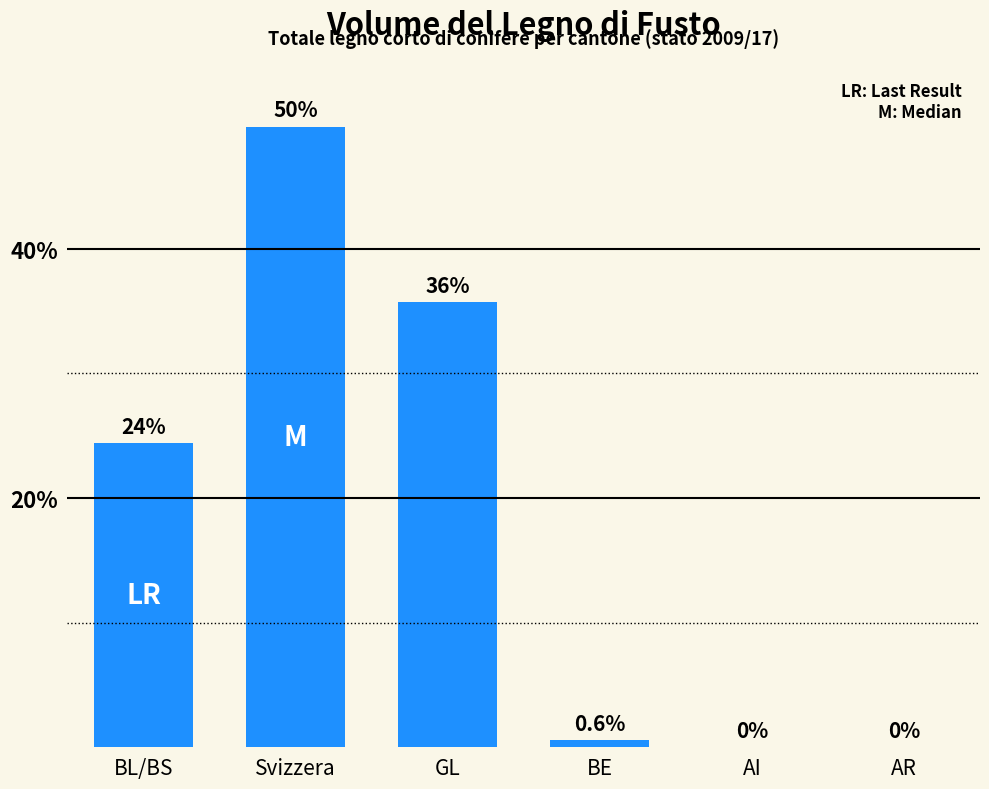

How many categories are shown in the chart?

6